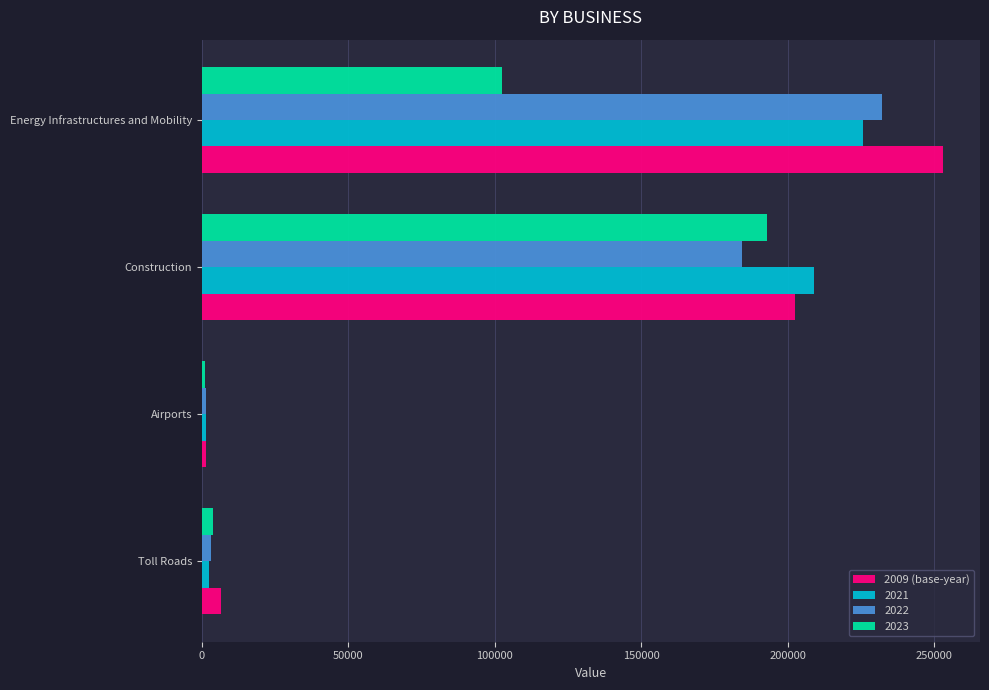

The value of 2023 at Energy Infrastructures and Mobility is 102611. True or false?

True